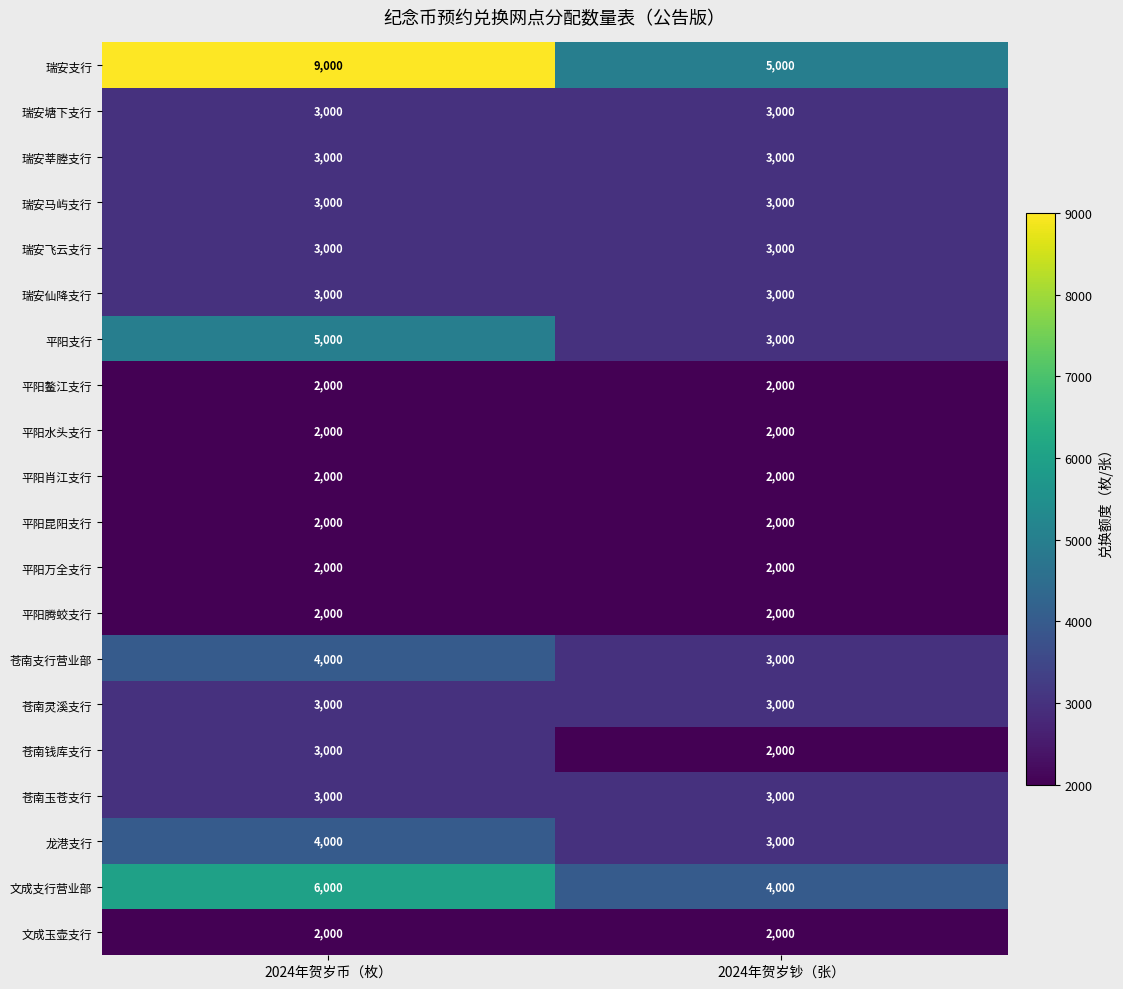

What is the minimum value shown in the chart?

2000